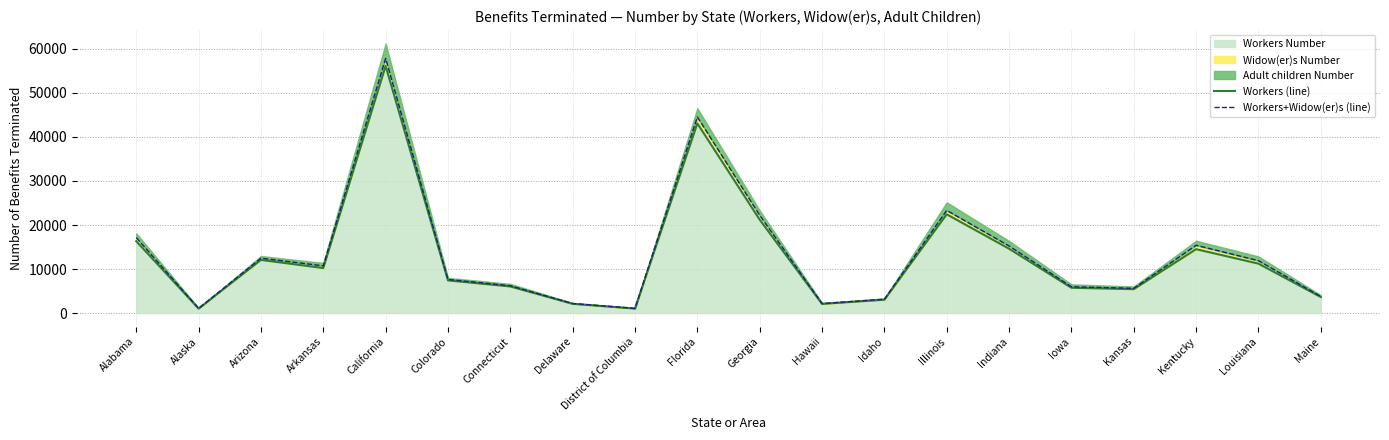

Where is Workers (line) nearest to the value 28571?

Illinois